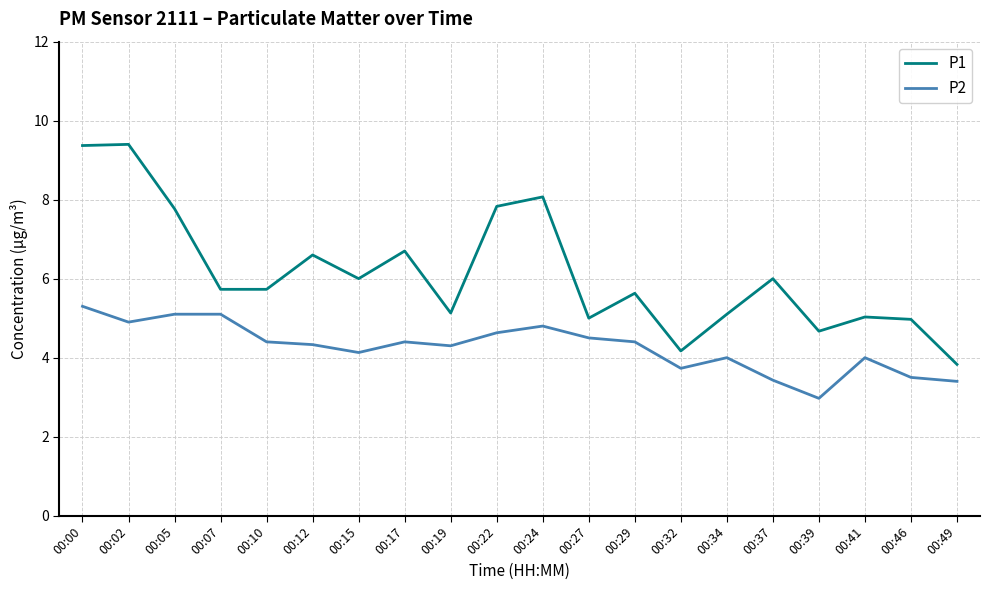

List the series in order of their peak value, lowest first.

P2, P1